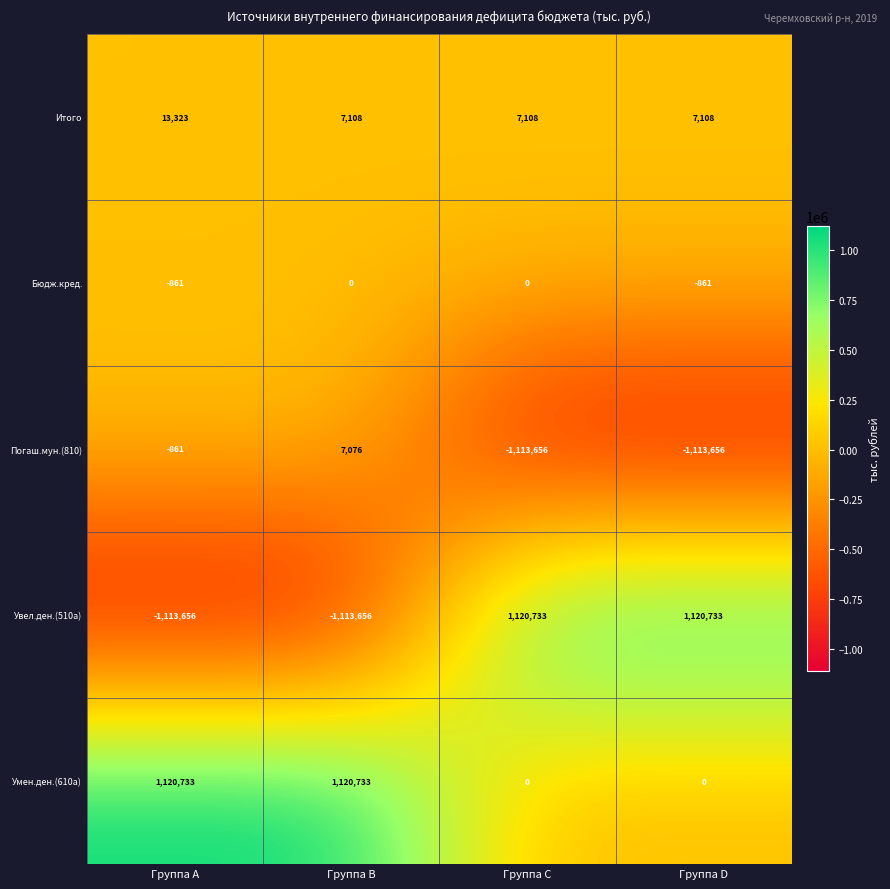

Which series has the largest range (max minus min)?

Увел.ден.(510a)